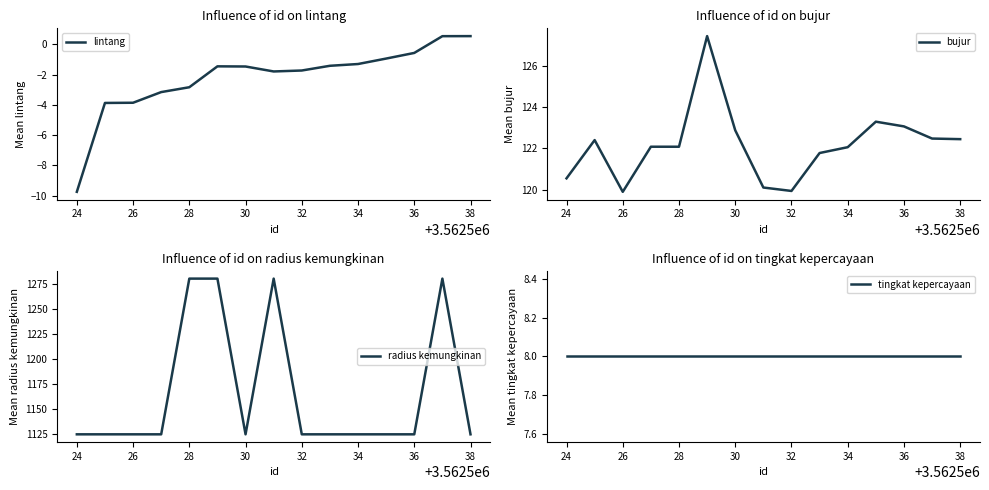

At how many categories does at least one series exceed 1113?

15